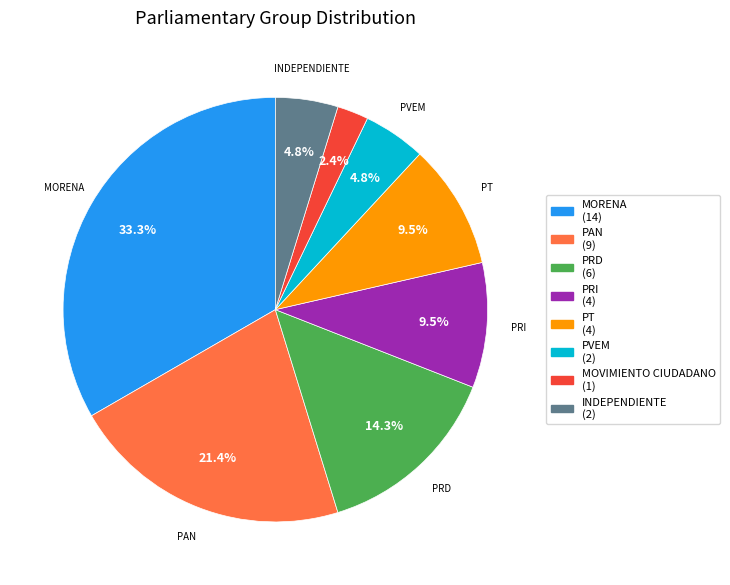

What portion of the pie excludes MOVIMIENTO CIUDADANO?

97.6%